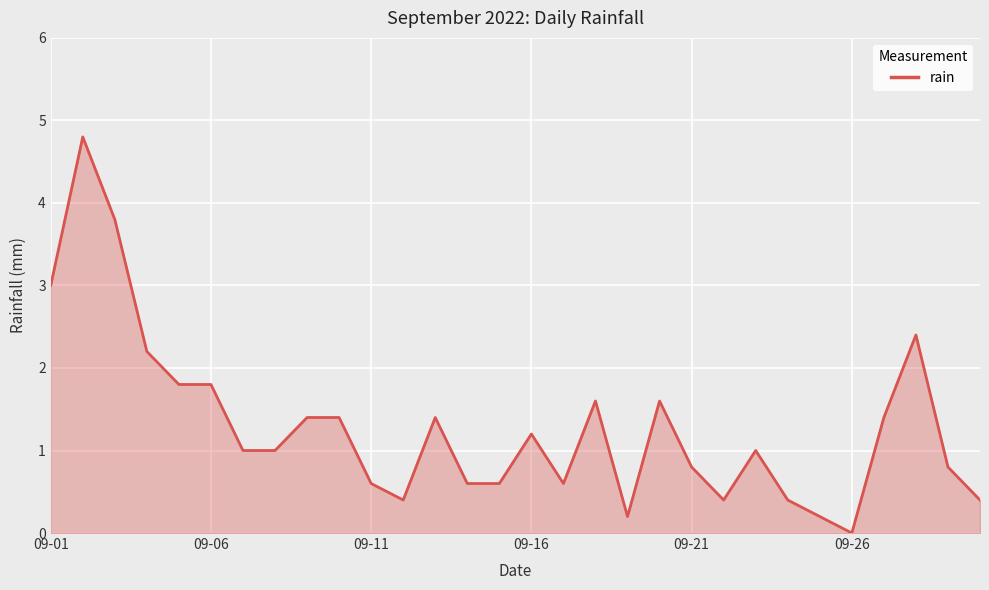

How many values are below 1?

13